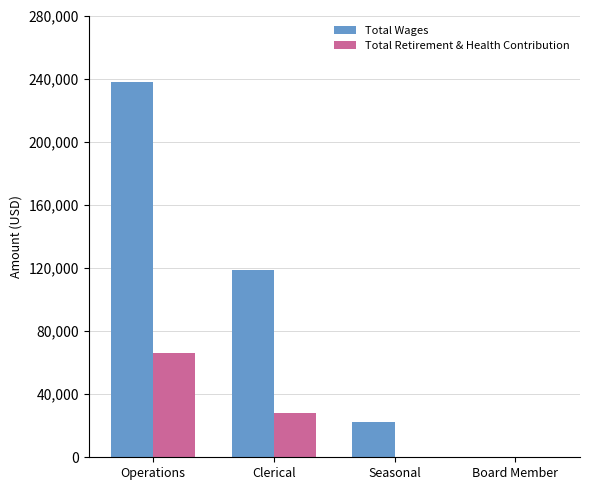

Which series changed the most between Clerical and Board Member?

Total Wages